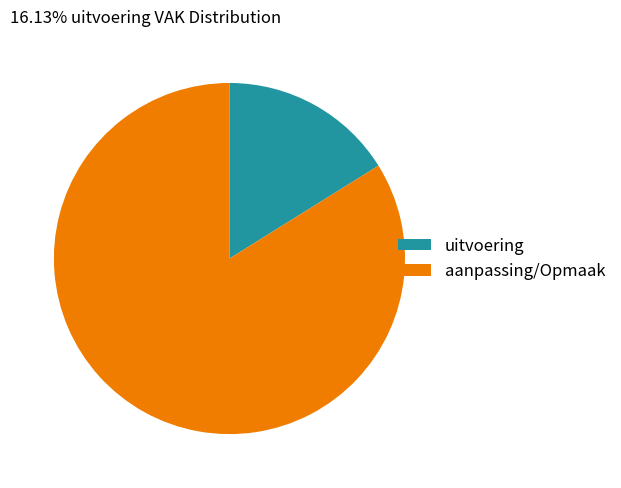

Which category has the smallest portion of the pie?

uitvoering